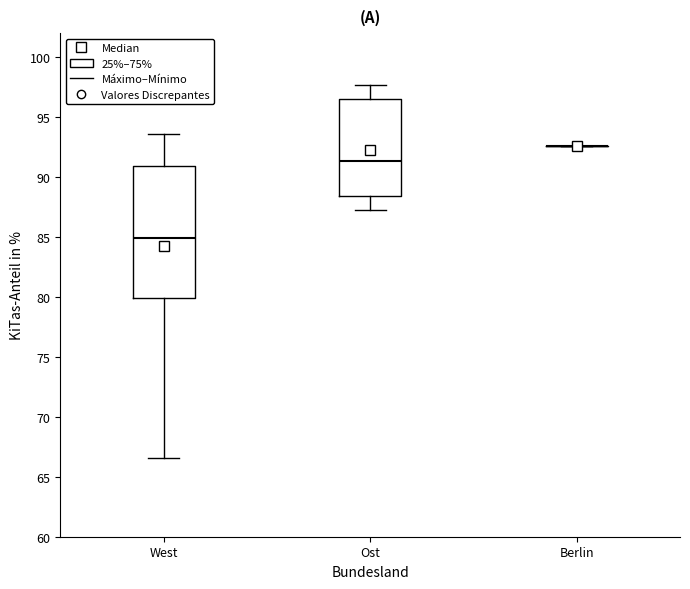

Reading left to right, read every box against the y-axis: the position of its median line, the range the box covers, and the ends of its whiskers. The values are not printed on the chart, so give them approximately, as read against the axis.

West: median 85.0, box 80.0 to 91.0, whiskers 66.5 to 93.5
Ost: median 91.5, box 88.5 to 96.5, whiskers 87.5 to 97.5
Berlin: box collapsed to a line at 92.5, whiskers 92.5 to 92.5